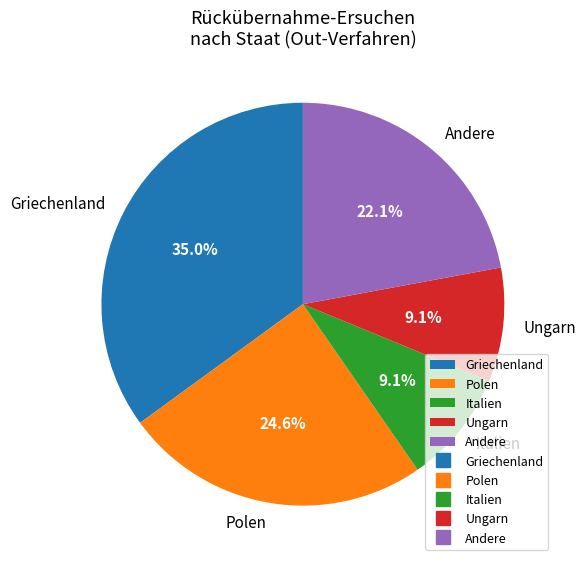

Does any single category account for the majority?

No